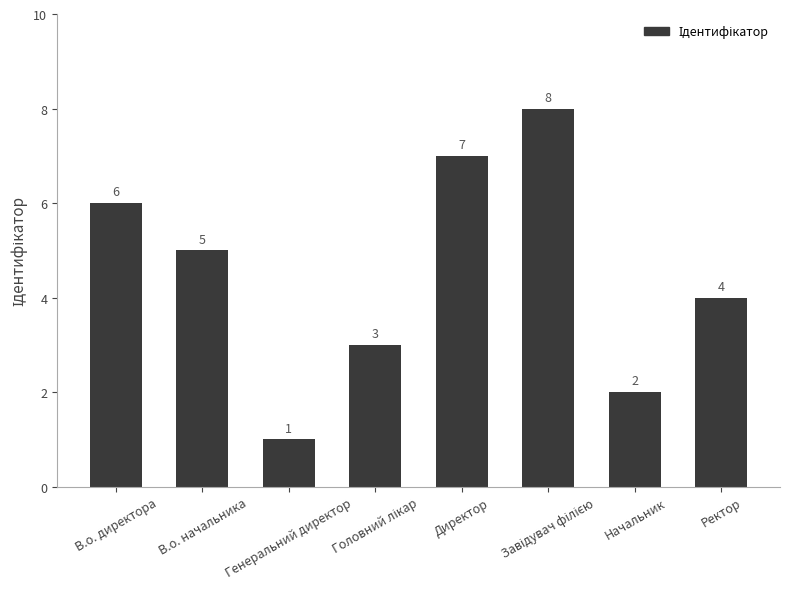

Where does the data first go above 5?

В.о. директора